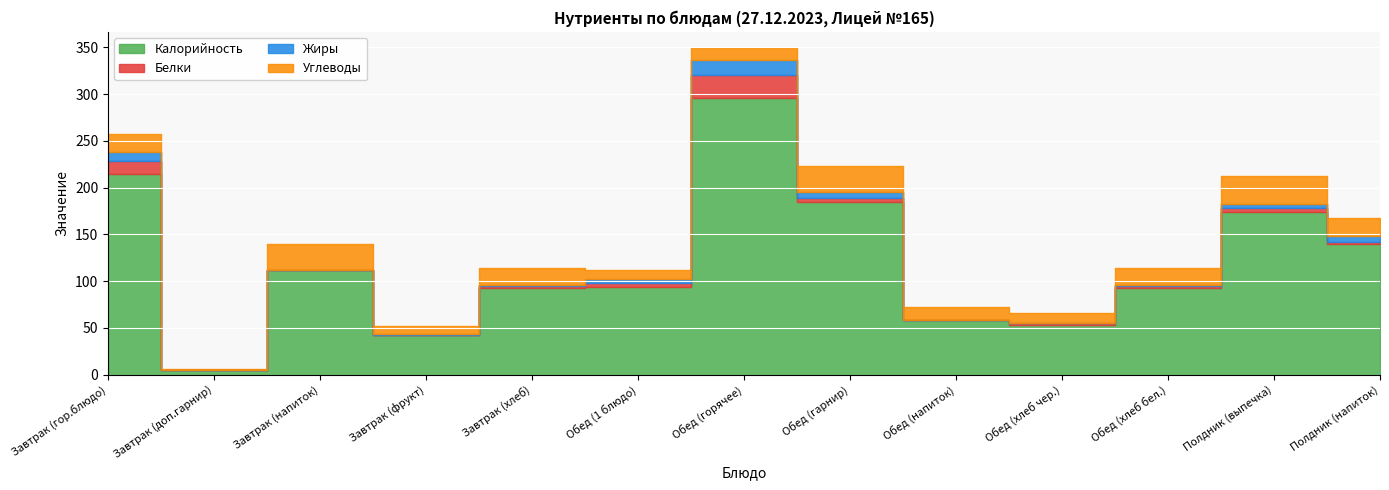

Which series has the largest total across all categories?

Калорийность